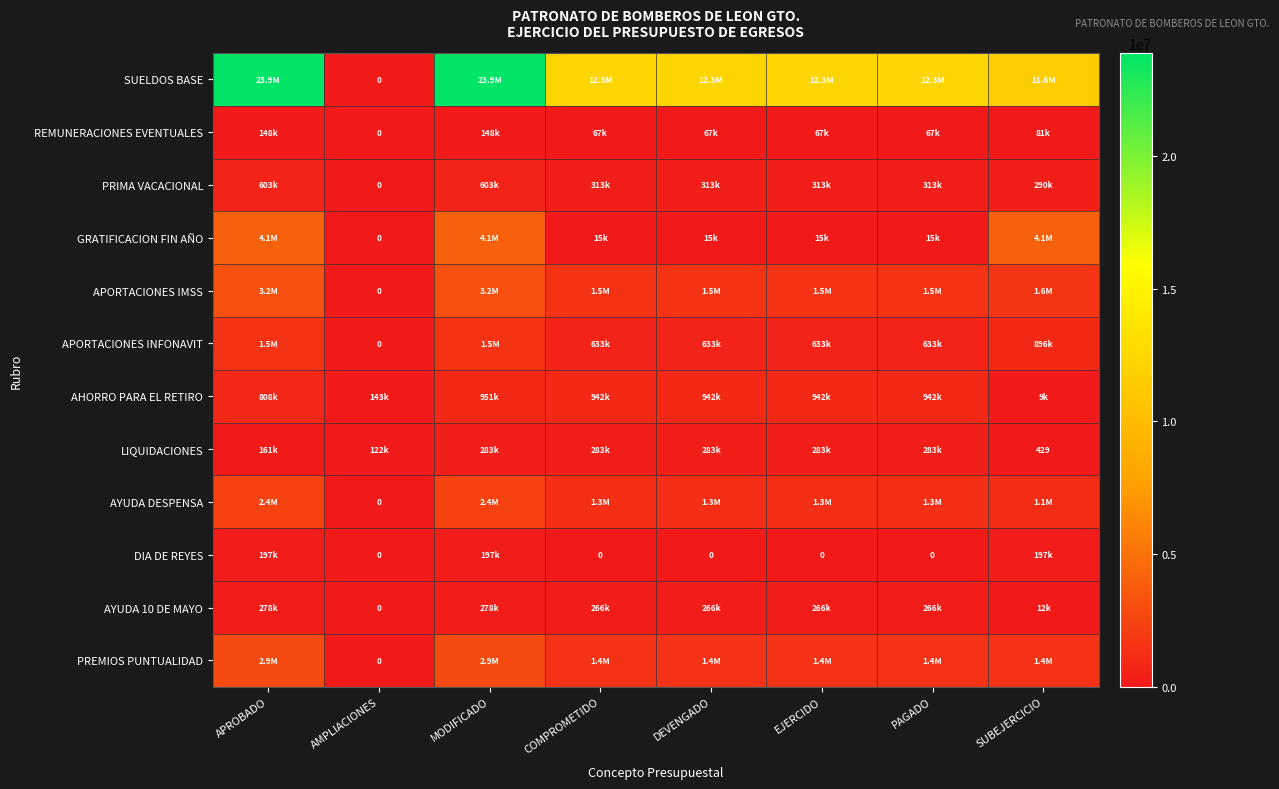

The APORTACIONES INFONAVIT series shows 633177.8 at PAGADO. True or false?

True